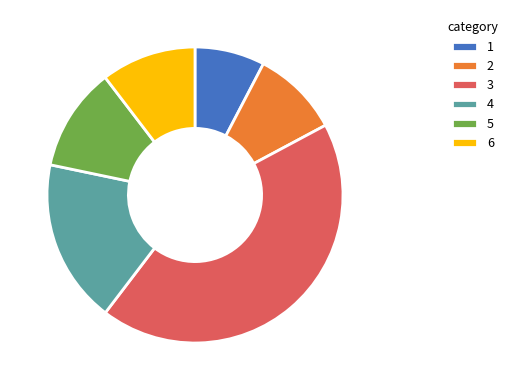

Is 3 the majority of the pie?

No